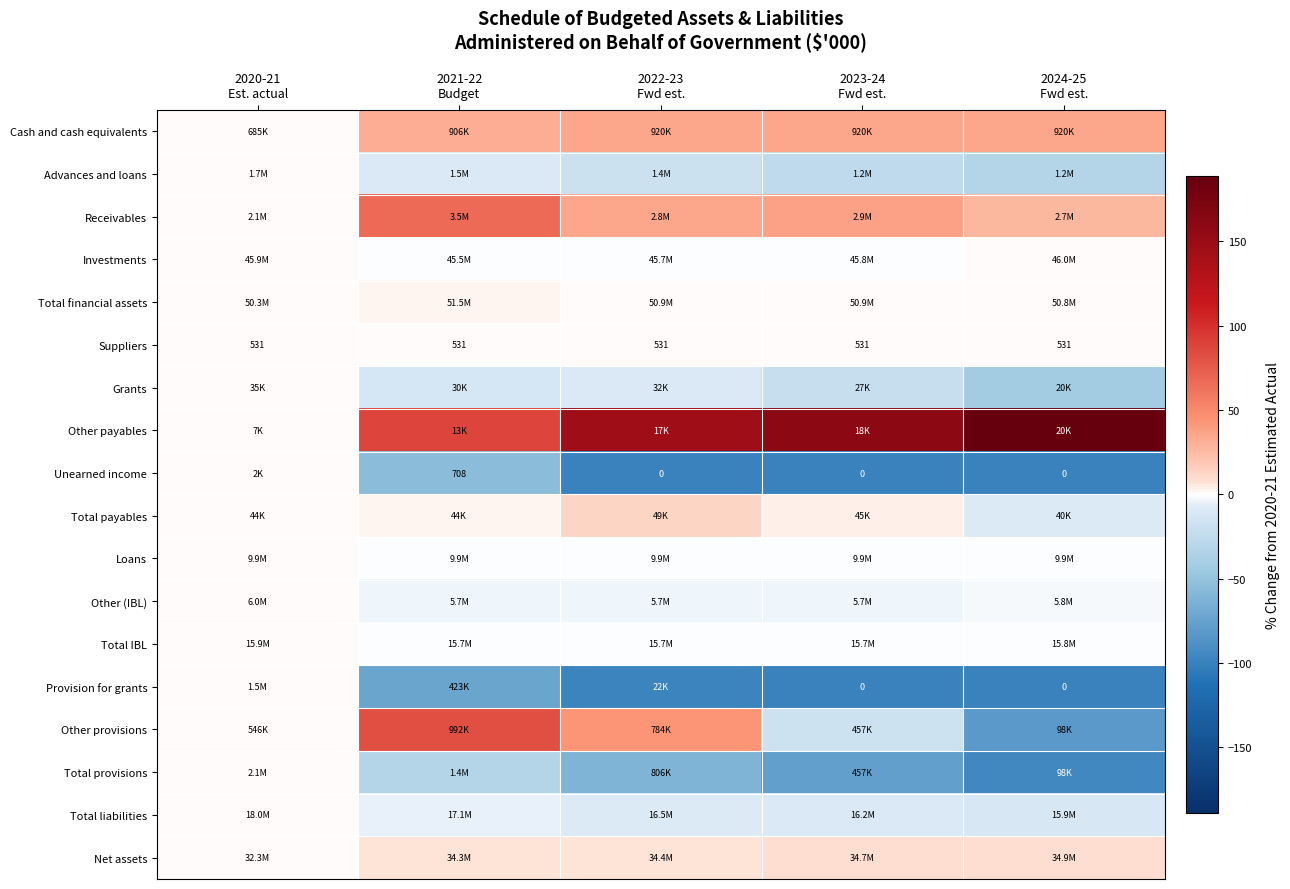

Between 2020-21
Est. actual and 2022-23
Fwd est., which is larger?

2022-23
Fwd est.